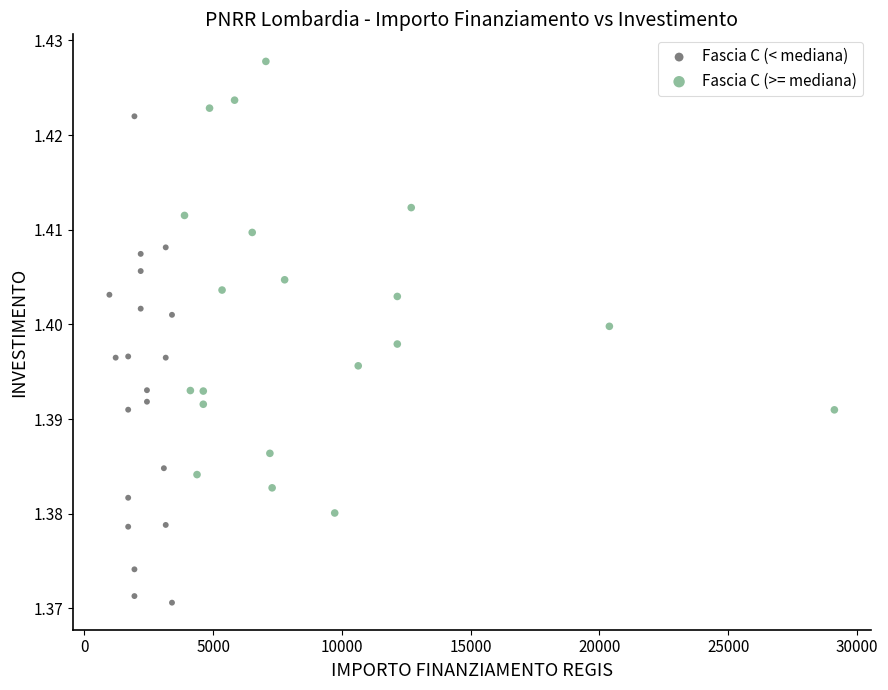

Which series has the widest spread of Y values?

Fascia C (< mediana)